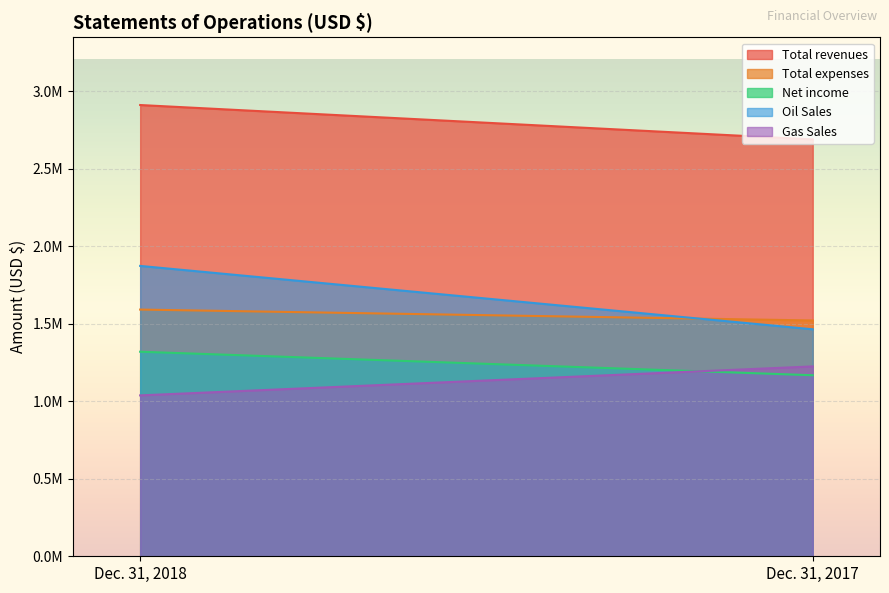

List the series in order of their peak value, lowest first.

Gas Sales, Net income, Total expenses, Oil Sales, Total revenues